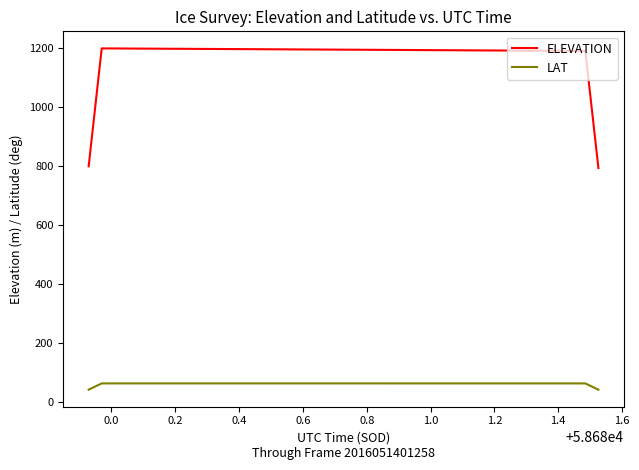

Which series has the largest range (max minus min)?

ELEVATION